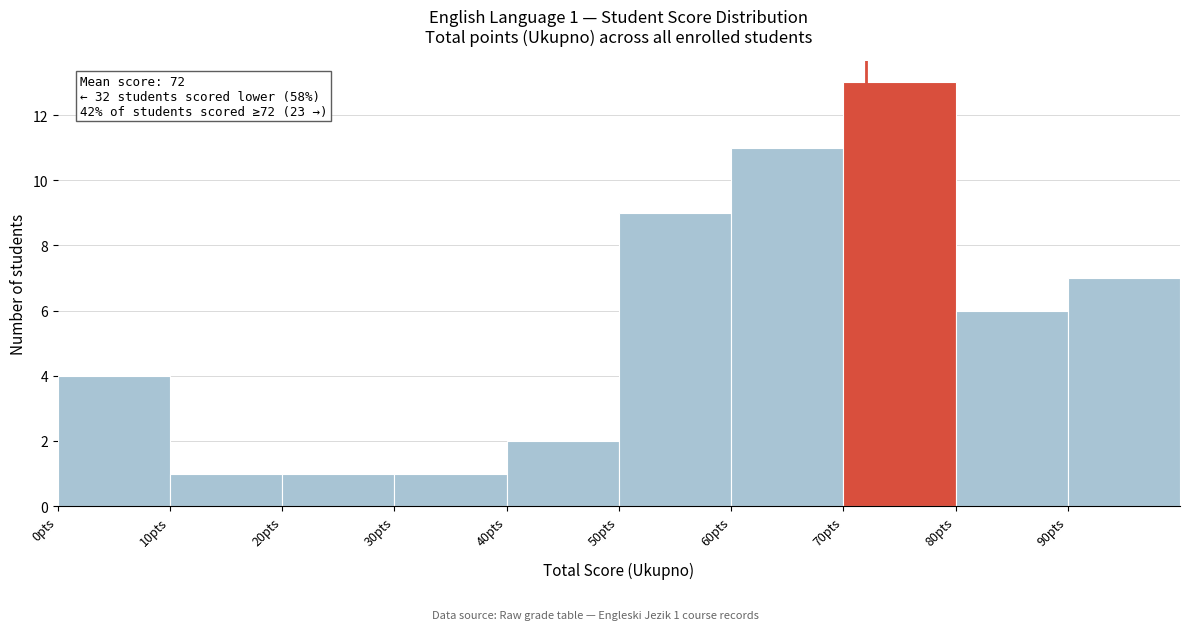

Over which range of the x-axis is the bar tallest?

70 to 80